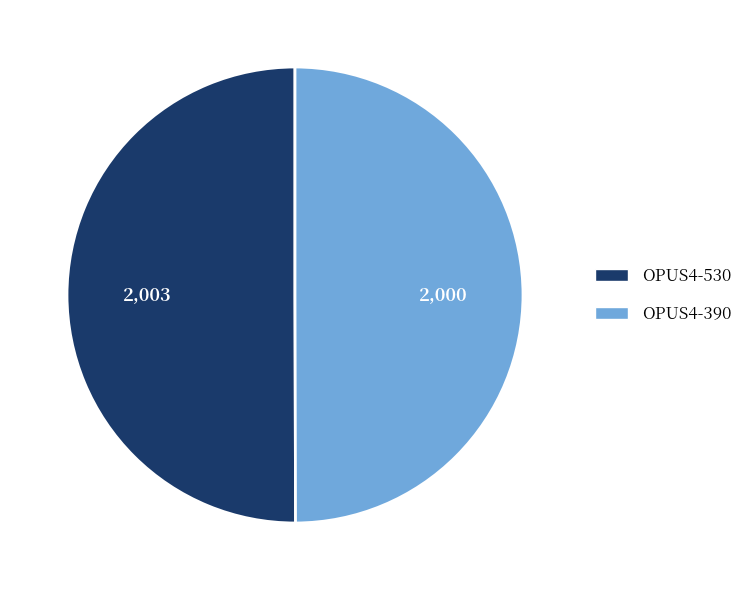

The OPUS4-530 slice represents 50% of the pie. True or false?

True